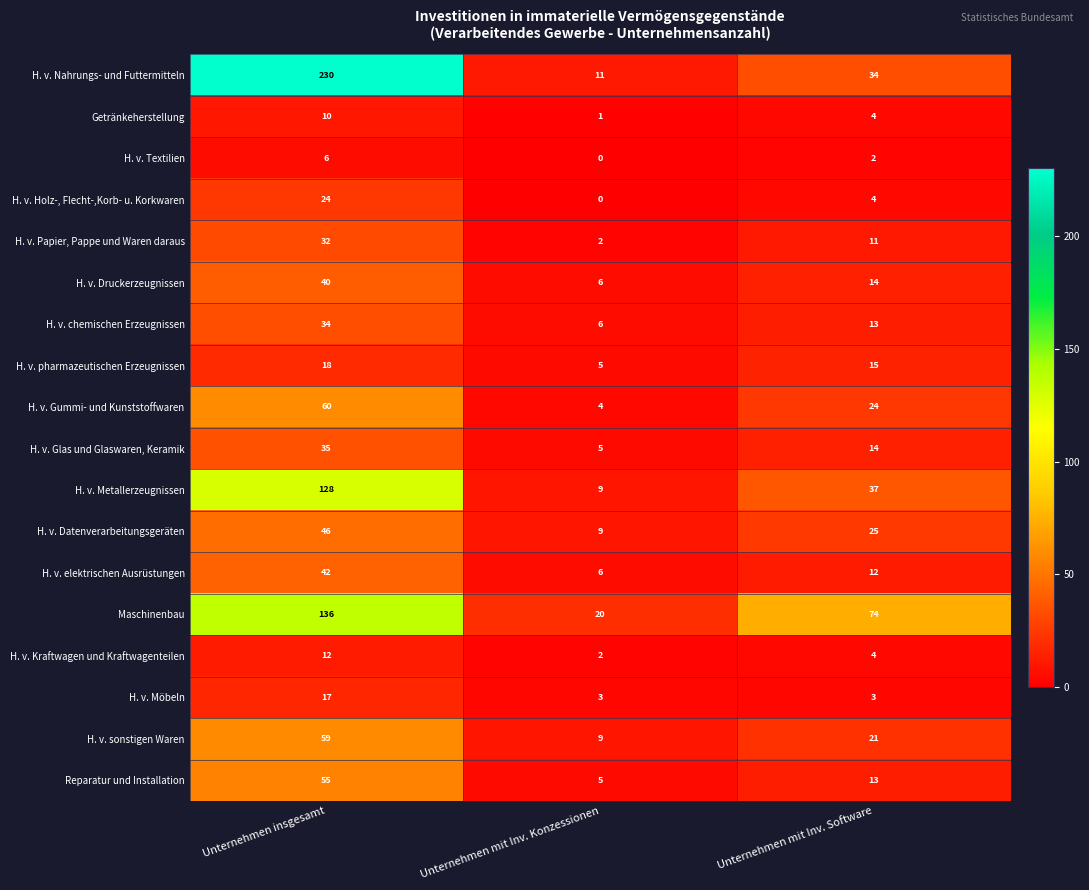

The value of Maschinenbau at Unternehmen mit Inv. Konzessionen is 20. True or false?

True